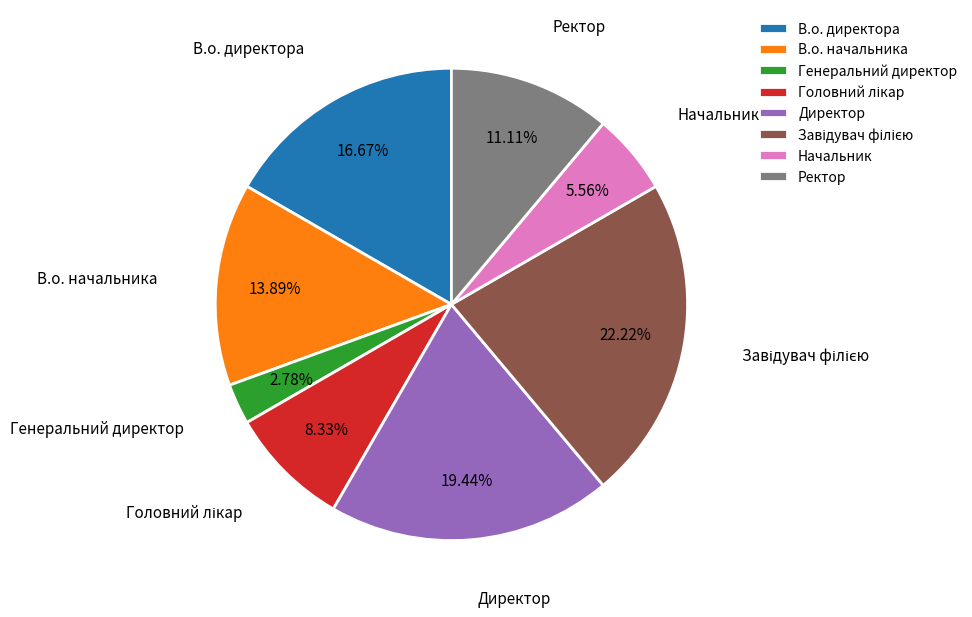

What is the total percentage of Директор and Ректор?

30.6%